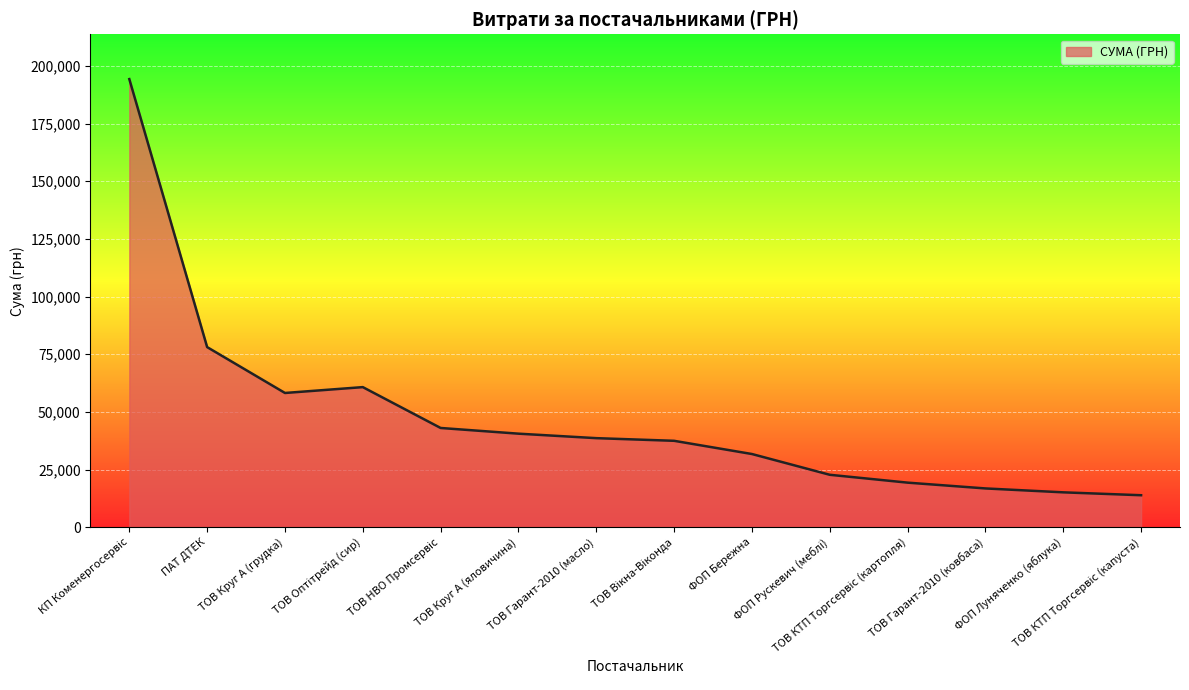

What is the difference between the maximum and minimum values?

180359.2